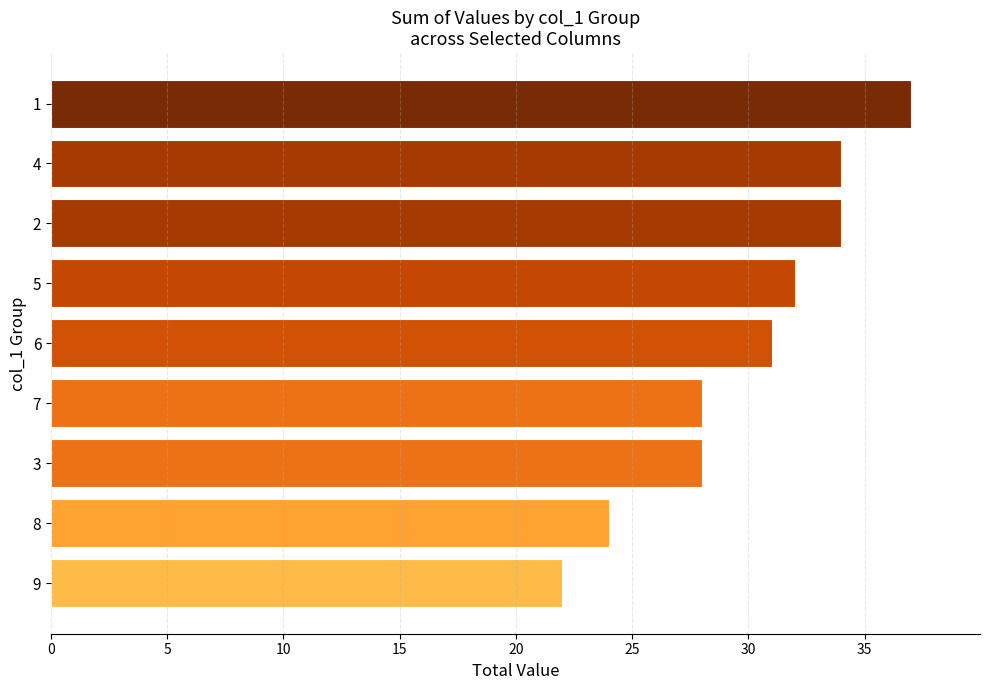

Reading bottom to top, list all the values displayed in this chart.

9=22	8=24	3=28	7=28	6=31	5=32	2=34	4=34	1=37